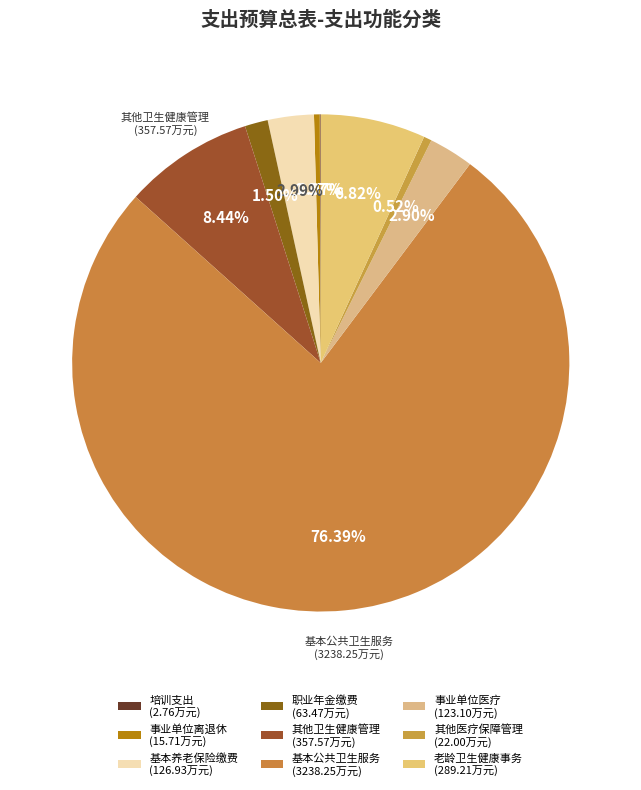

Which category has the smallest portion of the pie?

2050803-培训支出